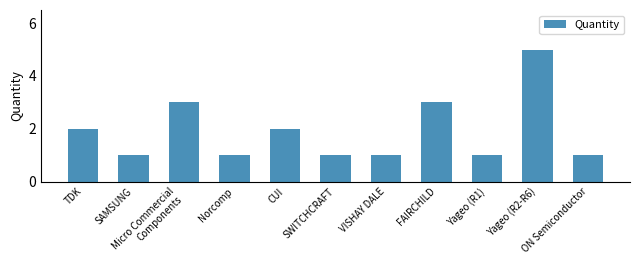

What is the value of the 4th bar from the left?

1